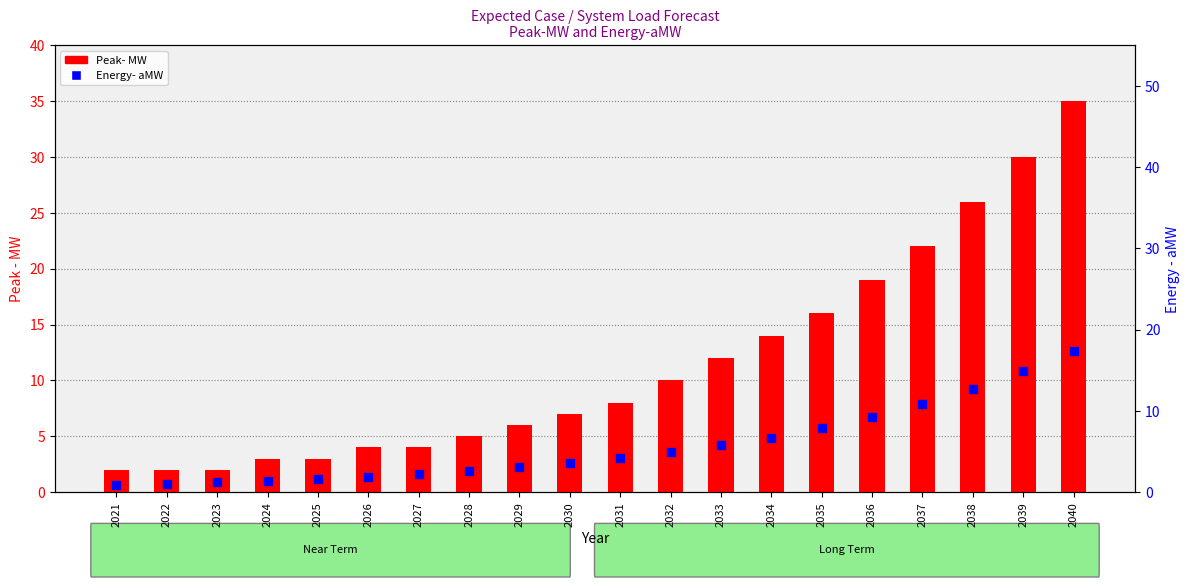

What is the total value across all series at 2034?

20.7